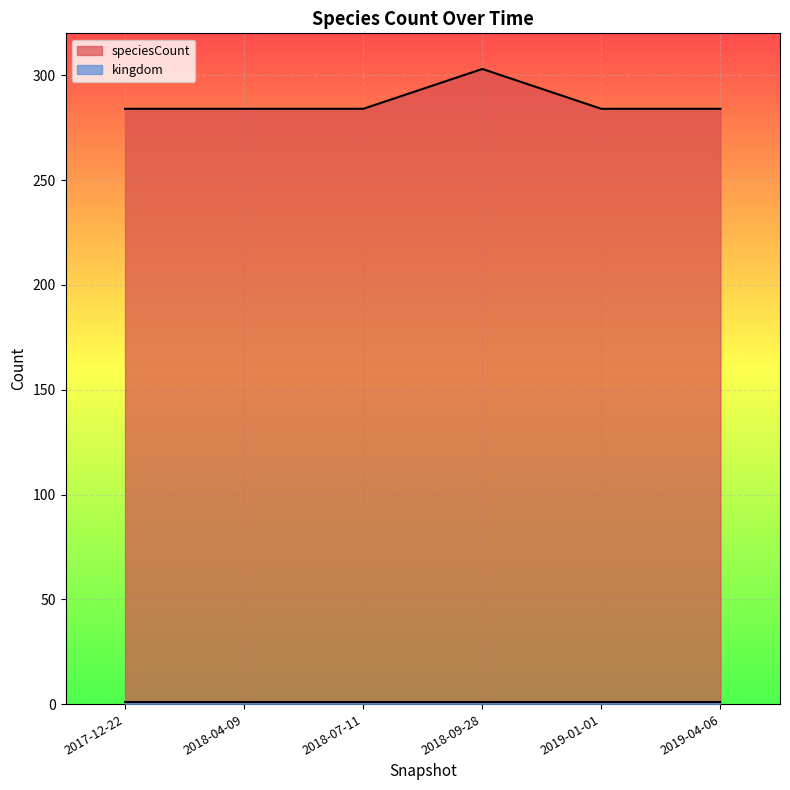

Approximately how many times larger is the value at 2018-04-09 compared to 2018-09-28?

0.9